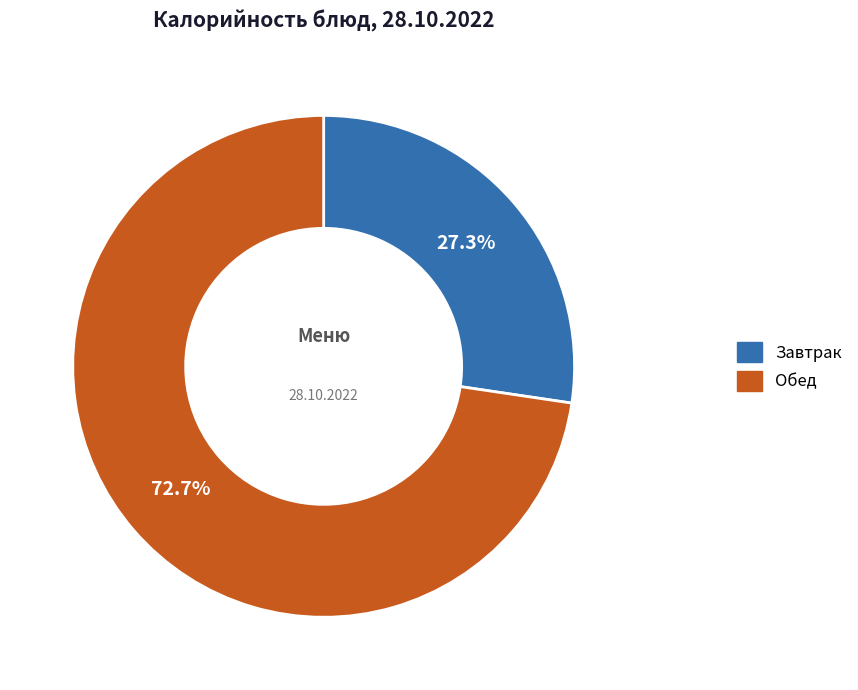

Is there any slice that represents more than half of the pie?

Yes